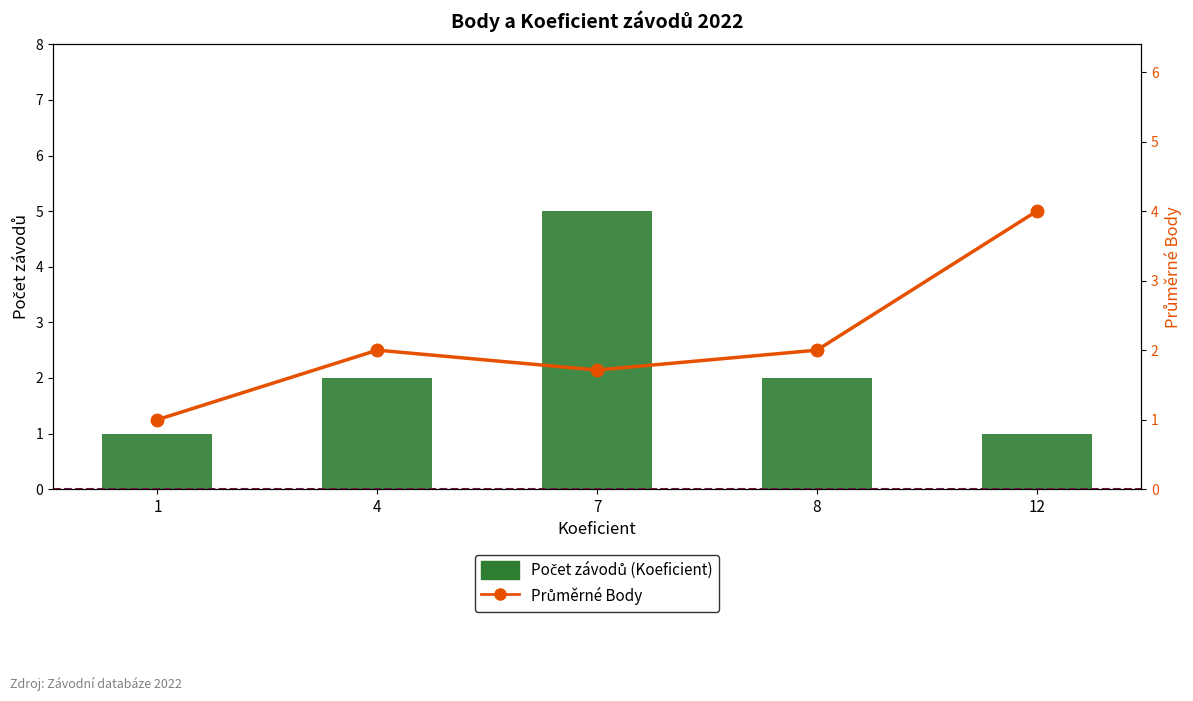

What is the sum of the Průměrné Body values at 4 and 1?

3.0